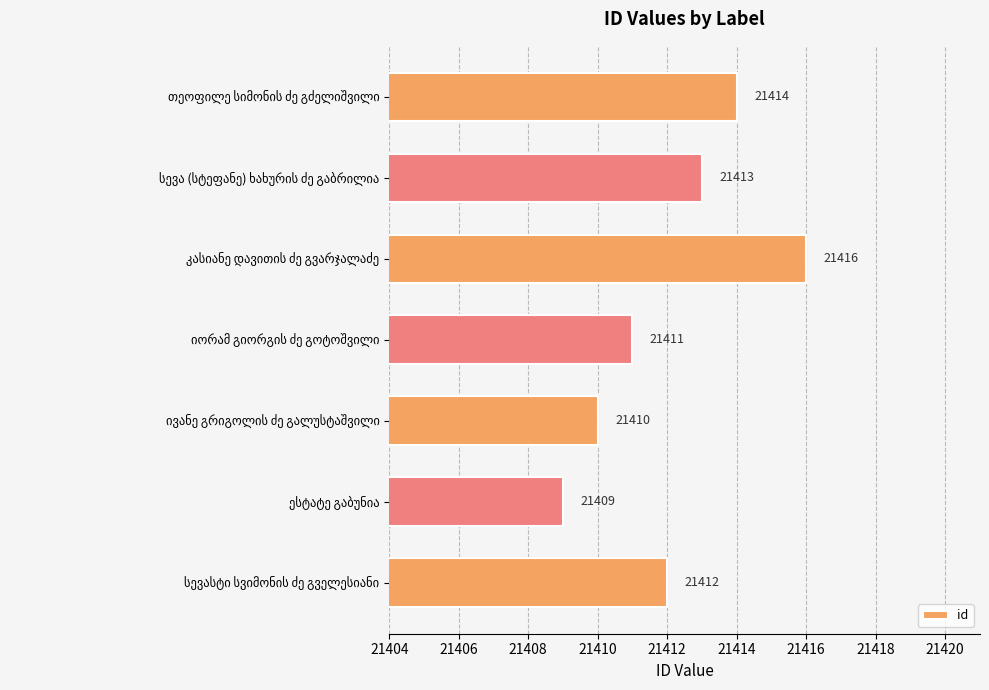

Count the values in the range 21410 to 21414.

5